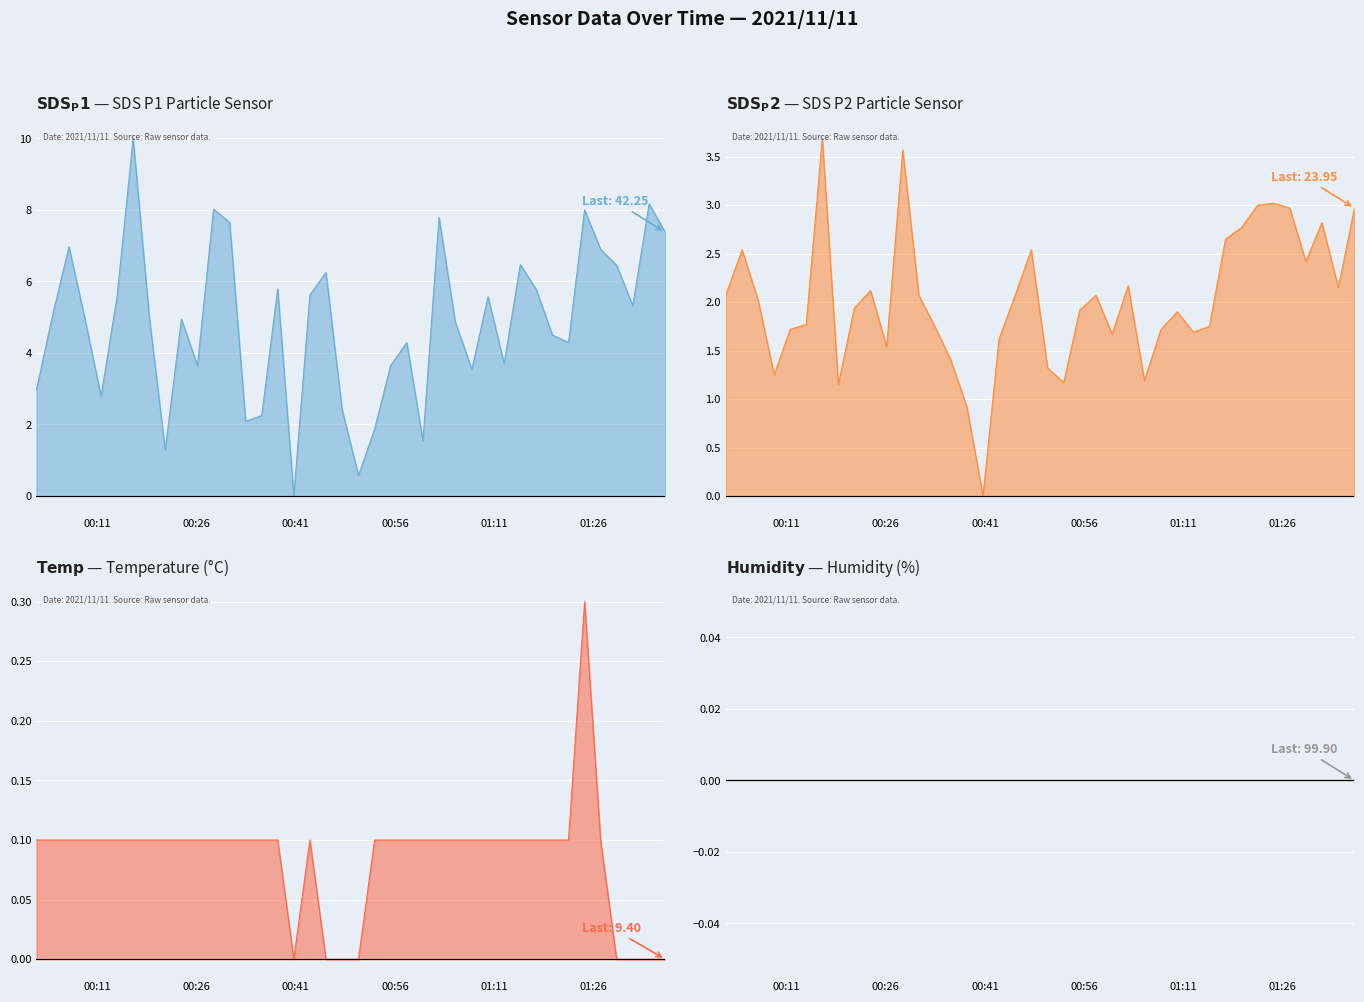

Reading left to right, transcribe all the data shown in this chart.

SDS_P1 line: 3.0	5.1	7.0	4.9	2.8	5.6	10.0	5.0	1.3	4.9	3.6	8.0	7.6	2.1	2.2	5.8	0.0	5.6	6.2	2.4	0.6	1.9	3.6	4.3	1.5	7.8	4.9	3.5	5.6	3.7	6.5	5.8	4.5	4.3	8.0	6.9	6.4	5.3	8.2	7.4
SDS_P2 line: 2.1	2.5	2.0	1.2	1.7	1.8	3.7	1.1	1.9	2.1	1.5	3.6	2.1	1.8	1.4	0.9	0.0	1.6	2.1	2.5	1.3	1.2	1.9	2.1	1.7	2.2	1.2	1.7	1.9	1.7	1.8	2.6	2.8	3.0	3.0	3.0	2.4	2.8	2.1	3.0
Temp line: 0.1	0.1	0.1	0.1	0.1	0.1	0.1	0.1	0.1	0.1	0.1	0.1	0.1	0.1	0.1	0.1	0.0	0.1	0.0	0.0	0.0	0.1	0.1	0.1	0.1	0.1	0.1	0.1	0.1	0.1	0.1	0.1	0.1	0.1	0.3	0.1	0.0	0.0	0.0	0.0
Humidity line: 0.0	0.0	0.0	0.0	0.0	0.0	0.0	0.0	0.0	0.0	0.0	0.0	0.0	0.0	0.0	0.0	0.0	0.0	0.0	0.0	0.0	0.0	0.0	0.0	0.0	0.0	0.0	0.0	0.0	0.0	0.0	0.0	0.0	0.0	0.0	0.0	0.0	0.0	0.0	0.0